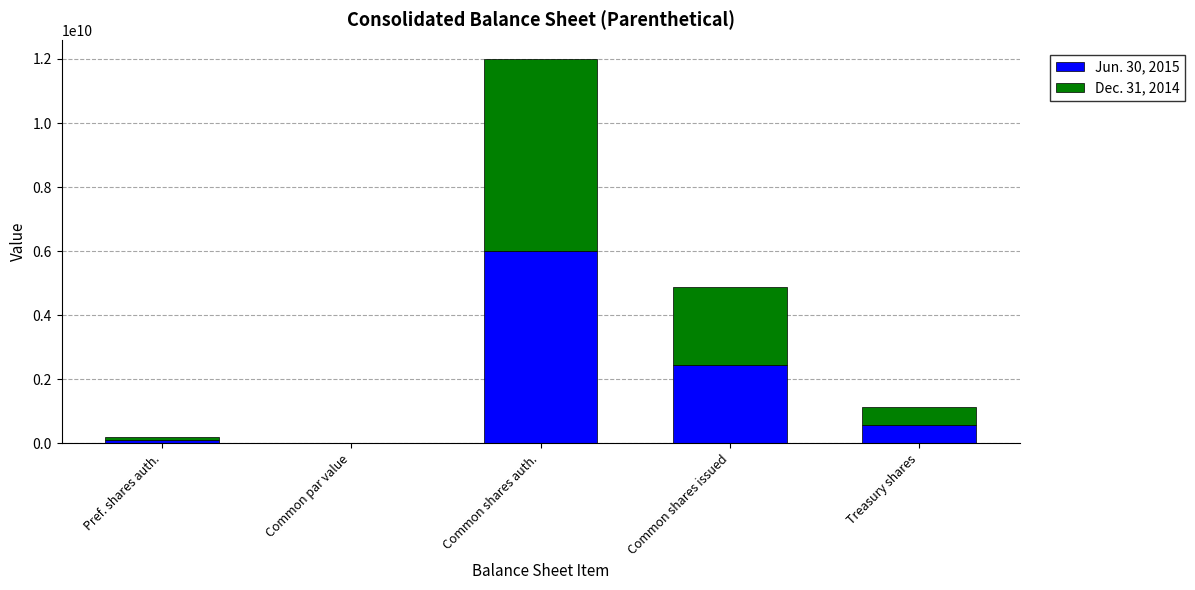

How many categories are shown in the chart?

5